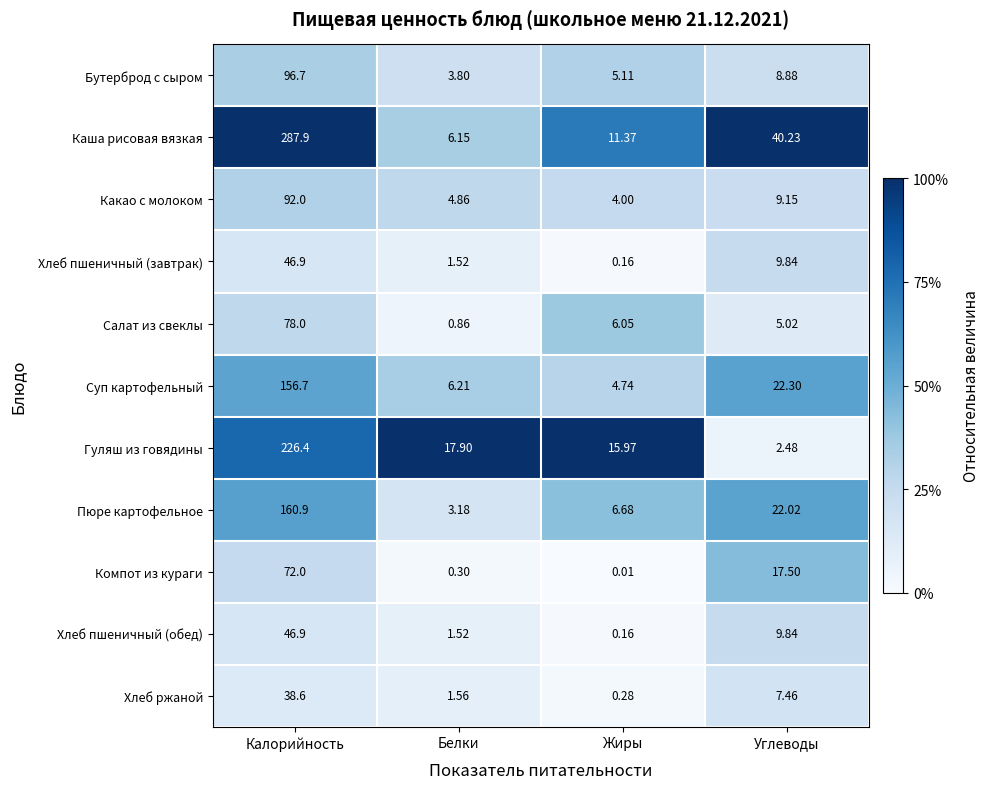

Where is Компот из кураги nearest to the value 36?

Углеводы